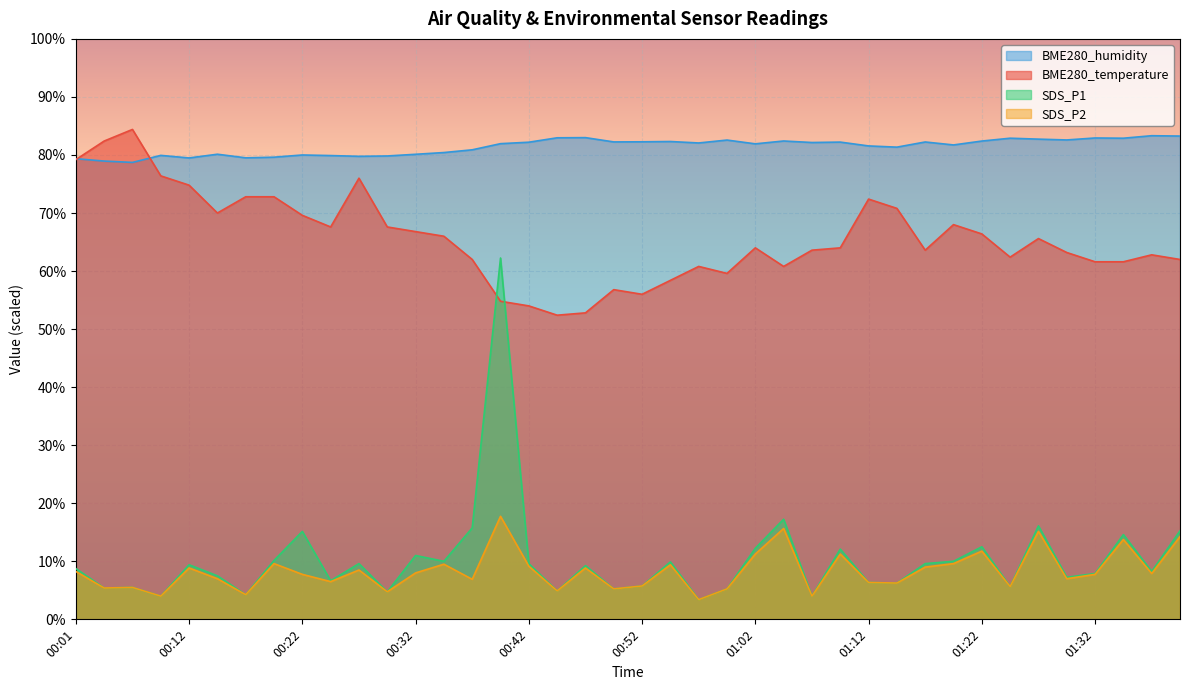

At which category is the sum across all series the highest?

00:39